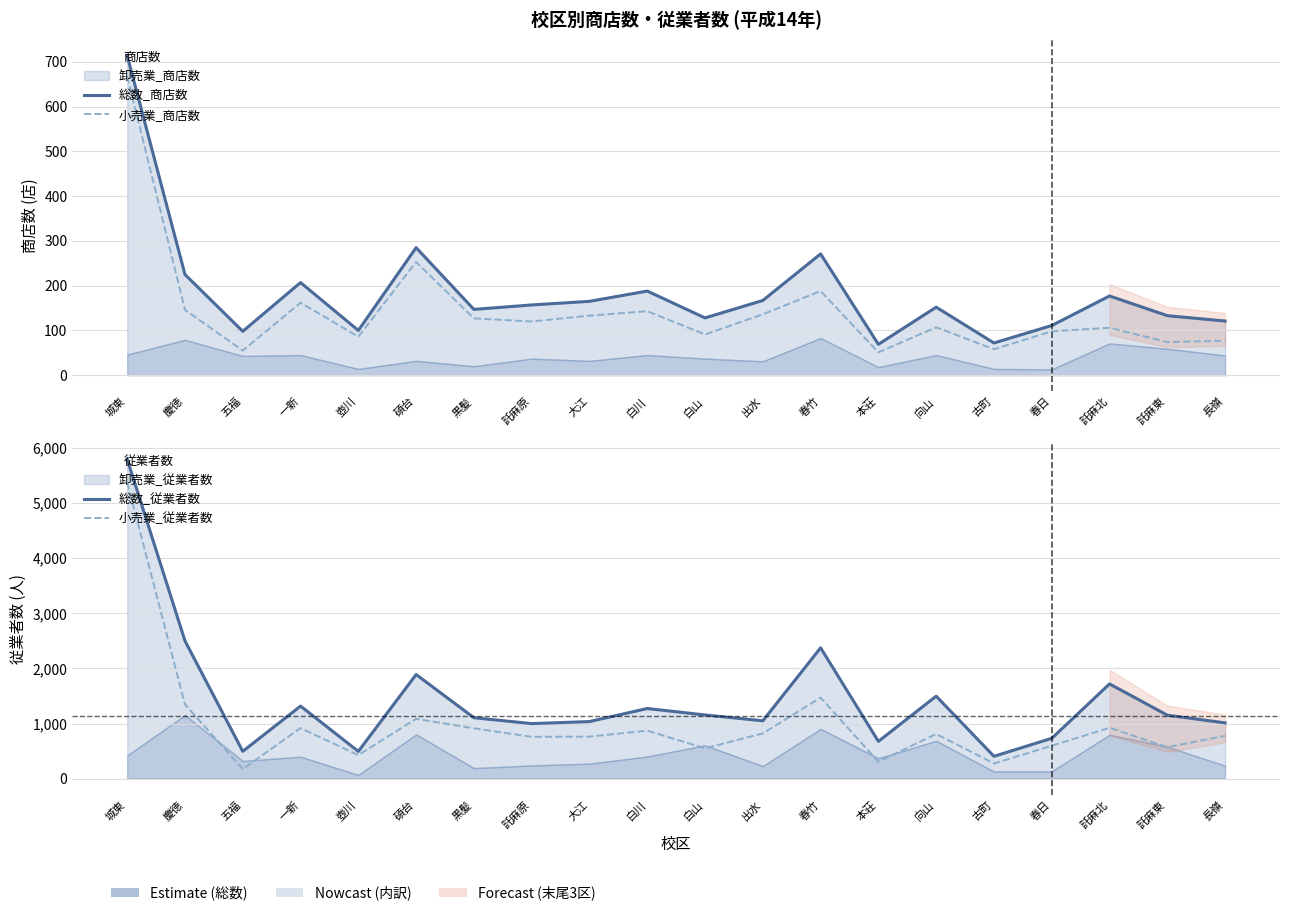

True or false: 総数_従業者数 has a value of 817 at 五福.

False